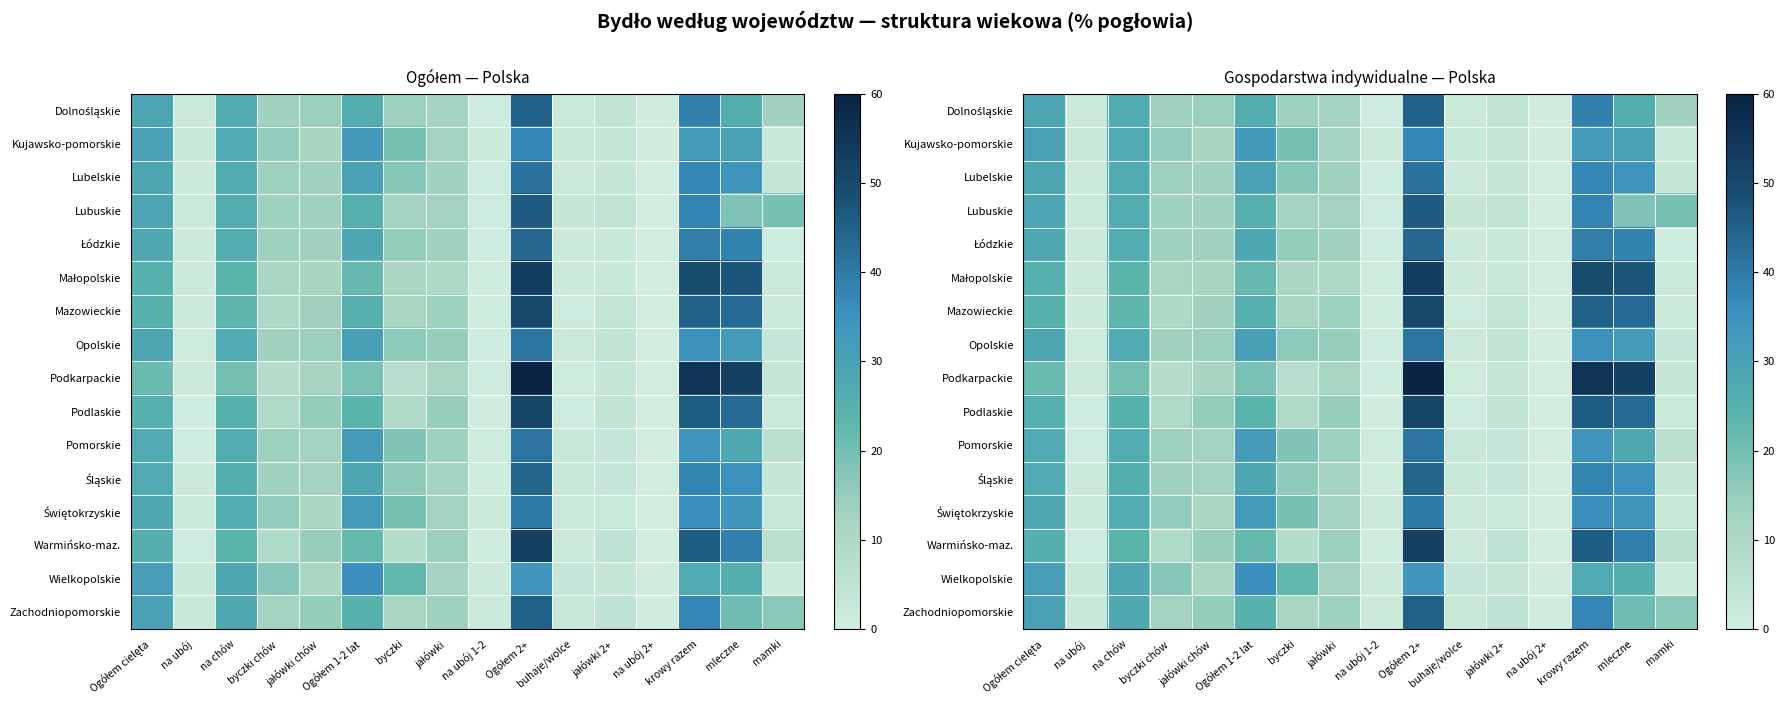

Which series changed the most between Ogółem 1-2 lat and Ogółem 2+?

Podkarpackie